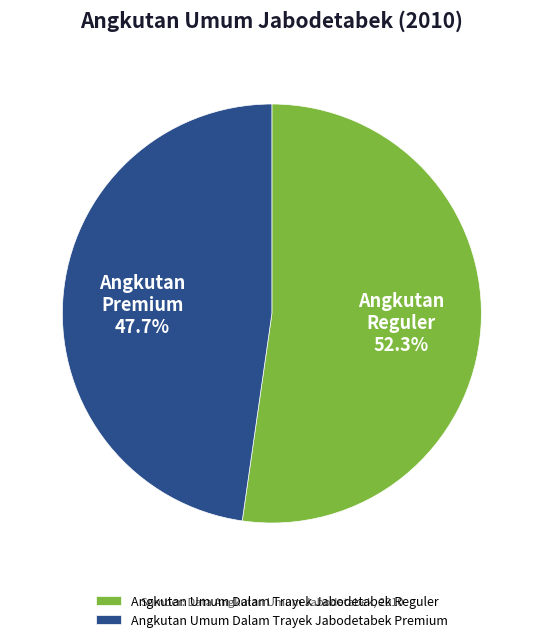

The Angkutan Umum Dalam Trayek Jabodetabek Reguler slice represents 52% of the pie. True or false?

True